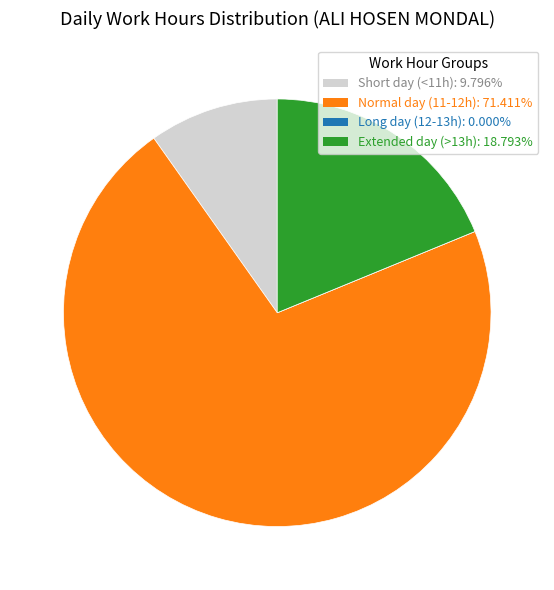

Does any single category account for the majority?

Yes